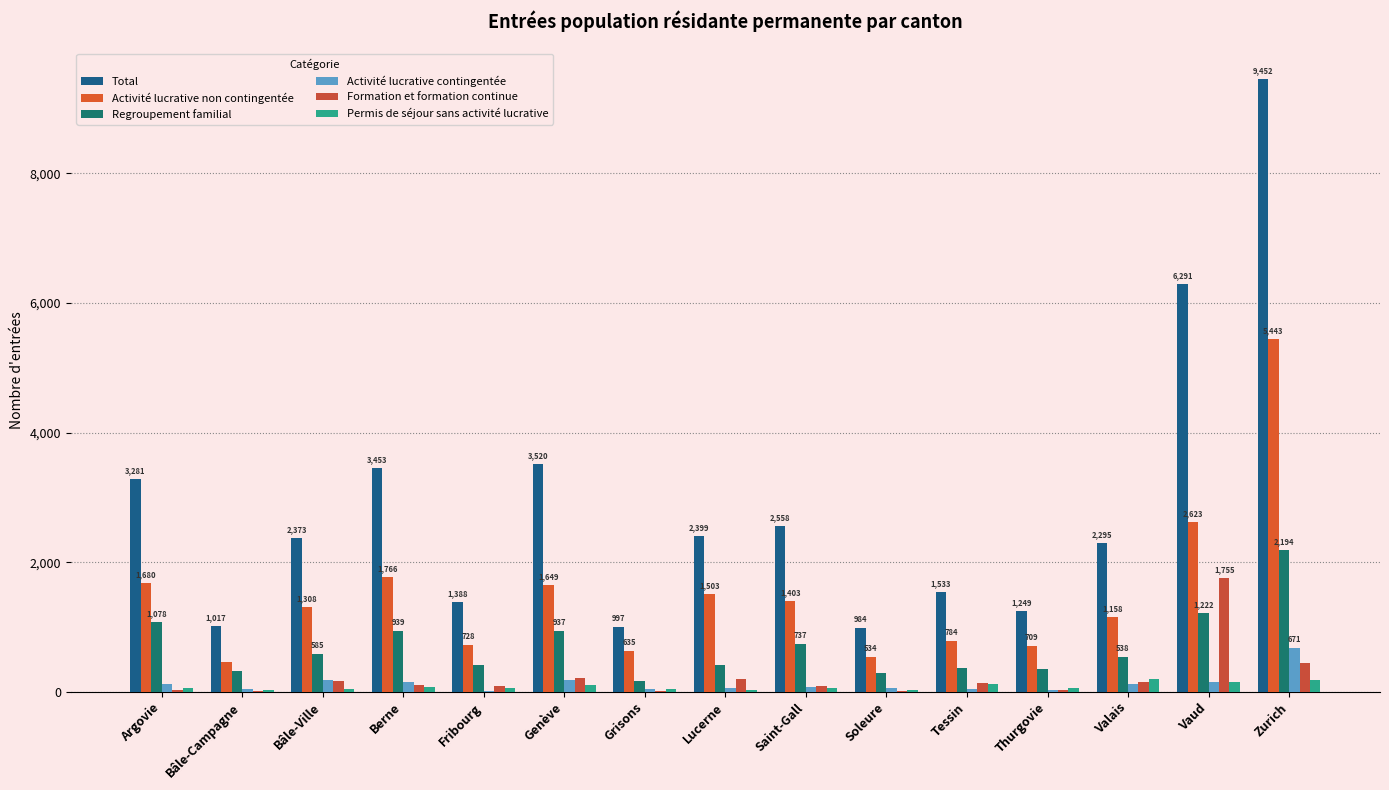

At which label does Permis de séjour sans activité lucrative first exceed 56?

Berne